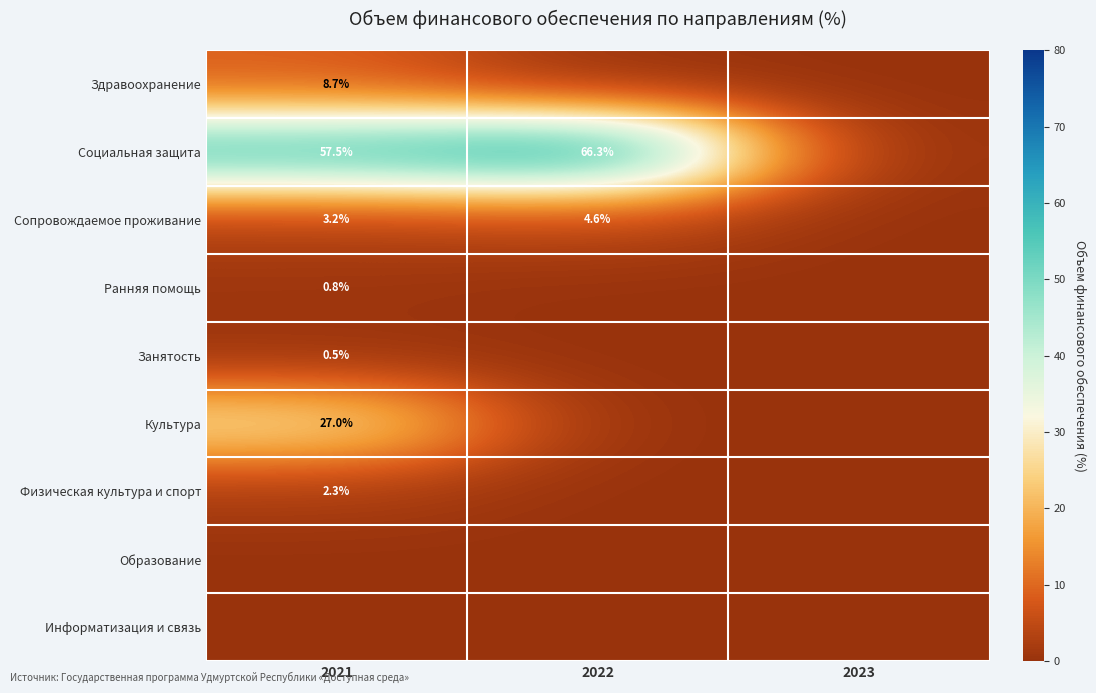

The value of Сопровождаемое проживание at 2022 is 3.0. True or false?

False